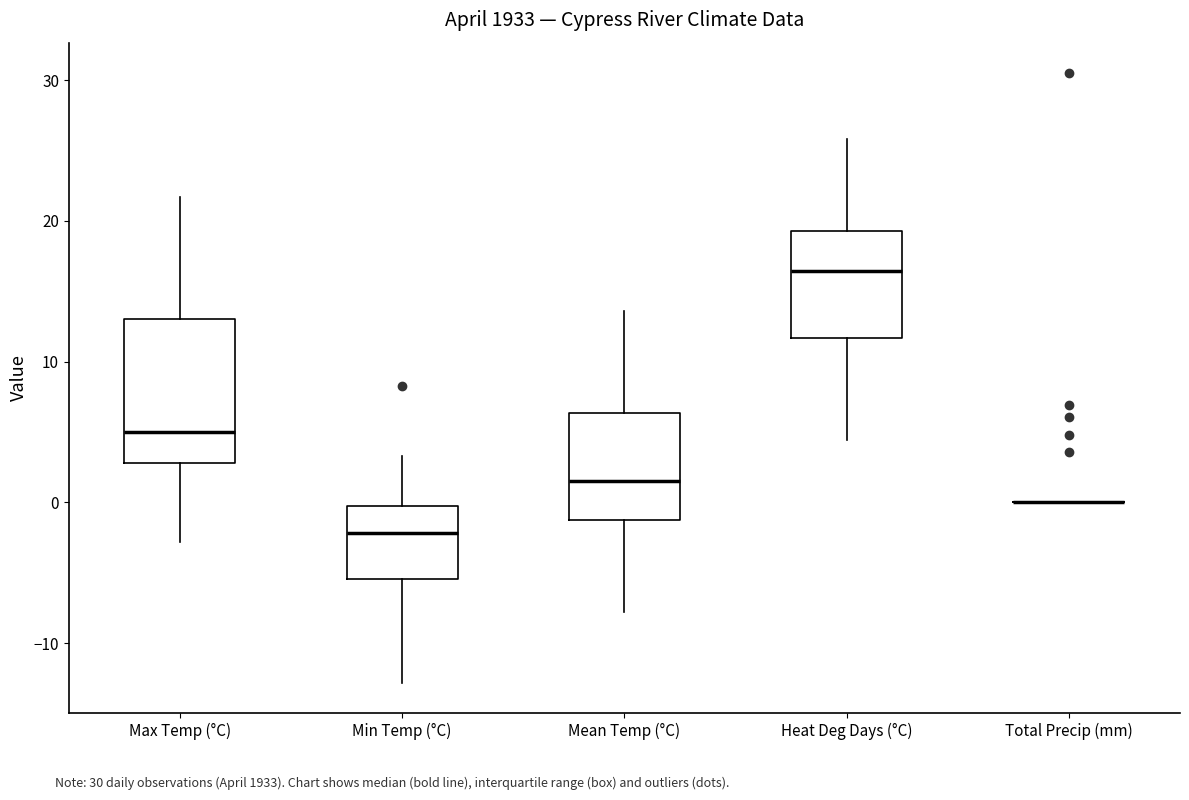

Reading left to right, read every box against the y-axis: the position of its median line, the range the box covers, and the ends of its whiskers. The values are not printed on the chart, so give them approximately, as read against the axis.

Max Temp (°C): median 5, box 3 to 13, whiskers -3 to 22
Min Temp (°C): median -2, box -5 to 0, whiskers -13 to 3
Mean Temp (°C): median 2, box -1 to 6, whiskers -8 to 14
Heat Deg Days (°C): median 16, box 12 to 19, whiskers 4 to 26
Total Precip (mm): box collapsed to a line at 0, whiskers 0 to 0